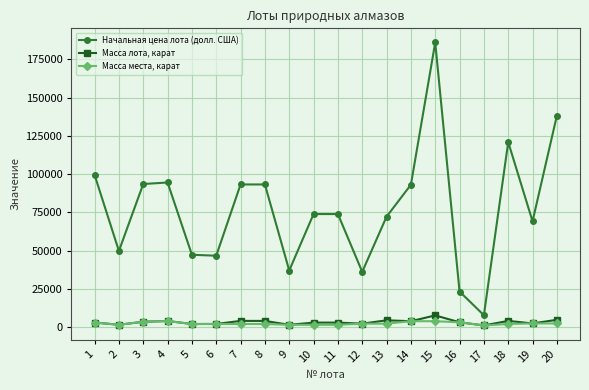

Which series changed the most between 11 and 19?

Начальная цена лота (долл. США)